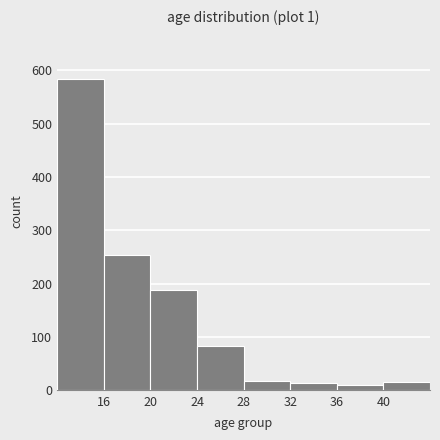

What is the height of the bar covering 20 to 24 on the x-axis? The values are not printed on the chart, so give them approximately, as read against the axis.

190